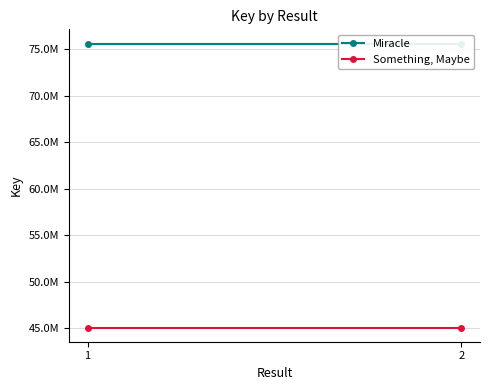

Where is Miracle nearest to the value 75626071?

1